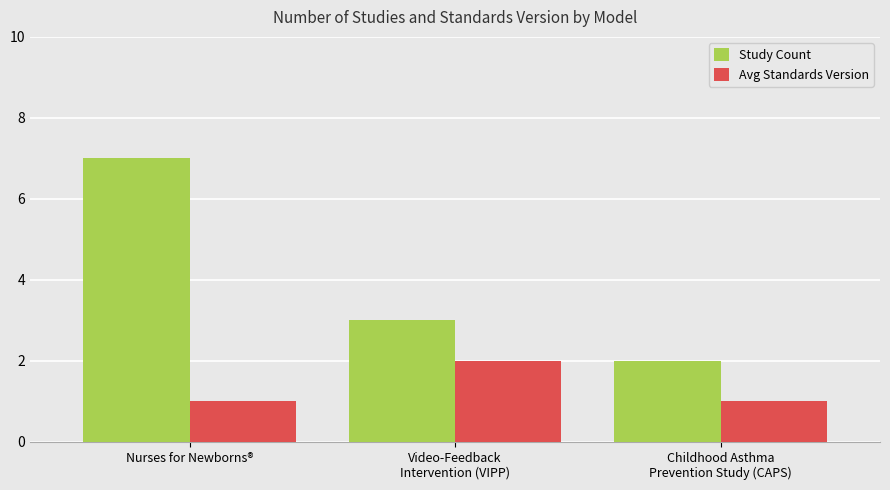

At which category is the sum across all series the highest?

Nurses for Newborns®